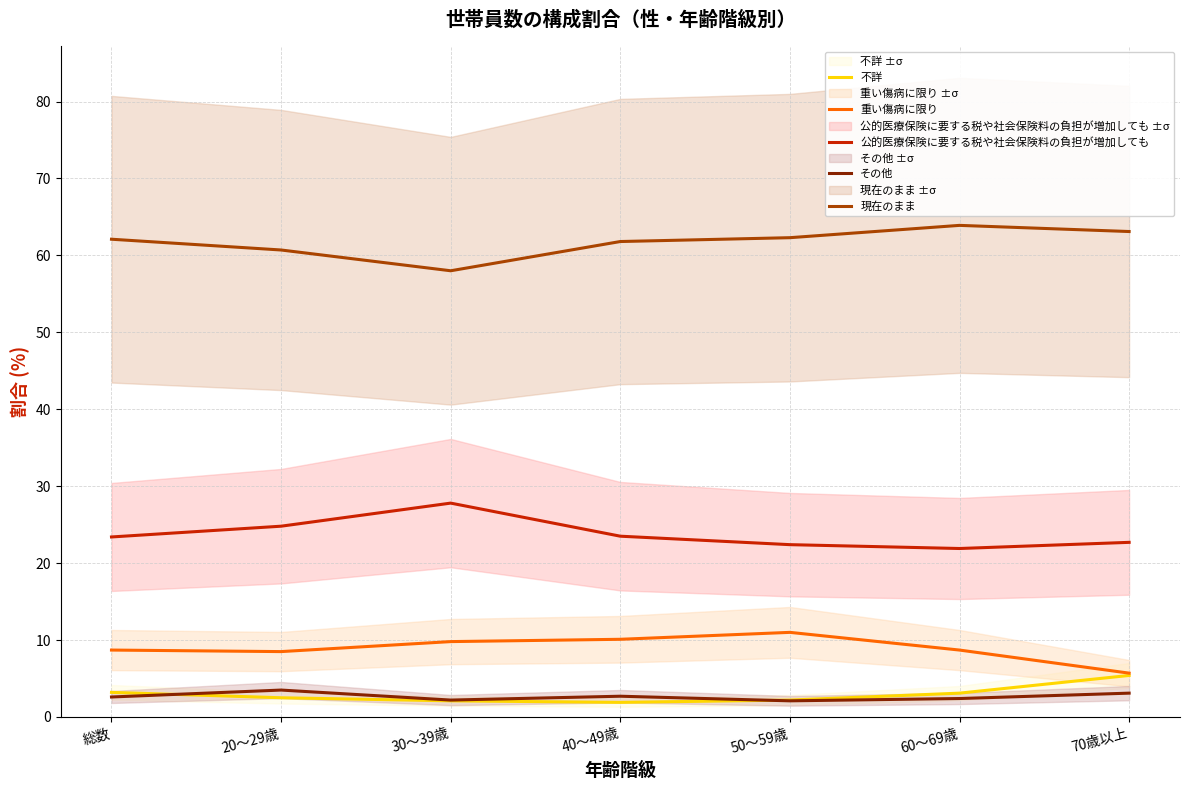

What is the value of the 現在のまま point at the 7th from the left?

63.1